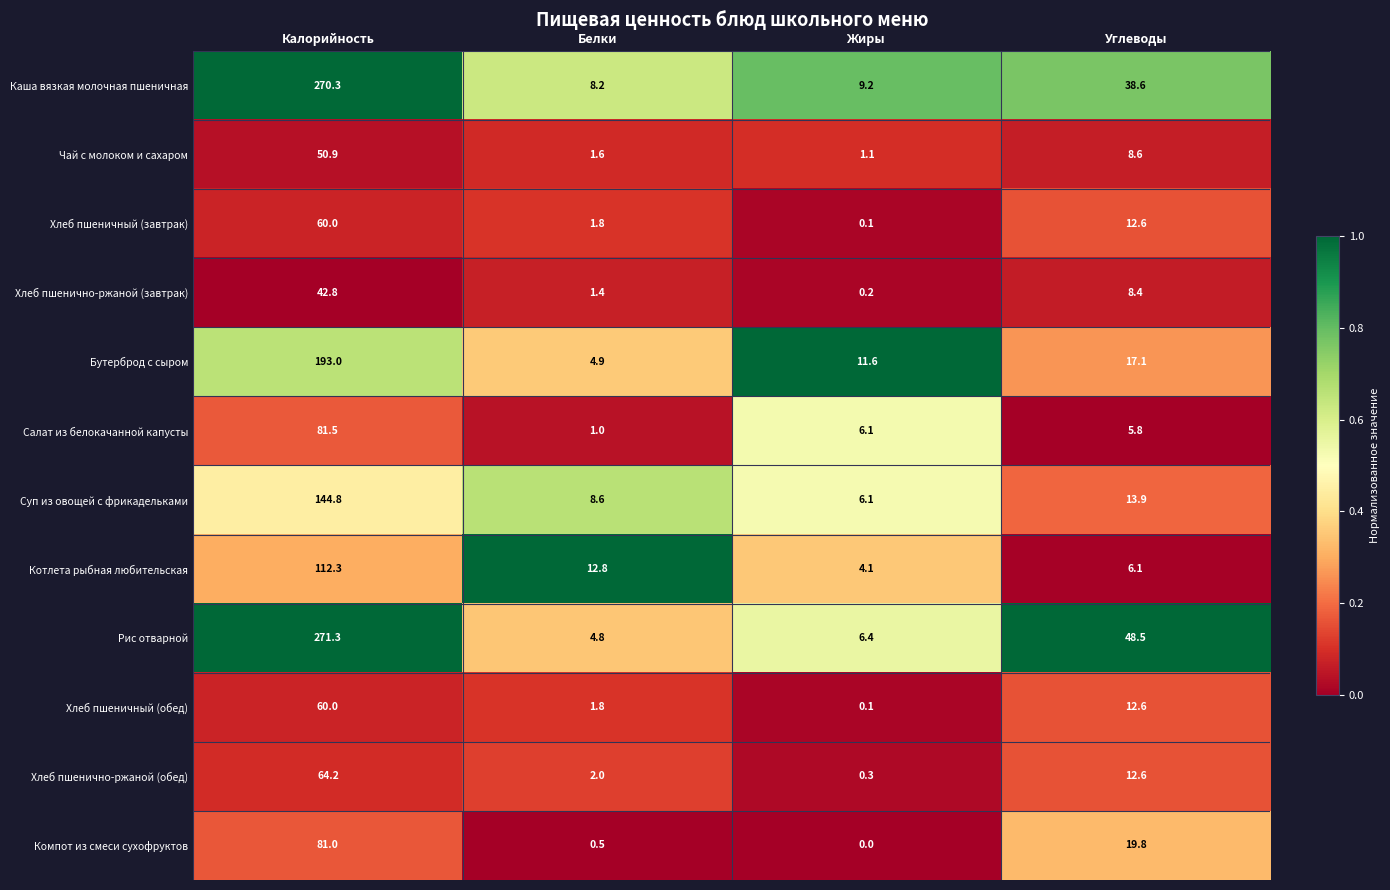

Is it true that Суп из овощей с фрикадельками equals 4.2 at Жиры?

False